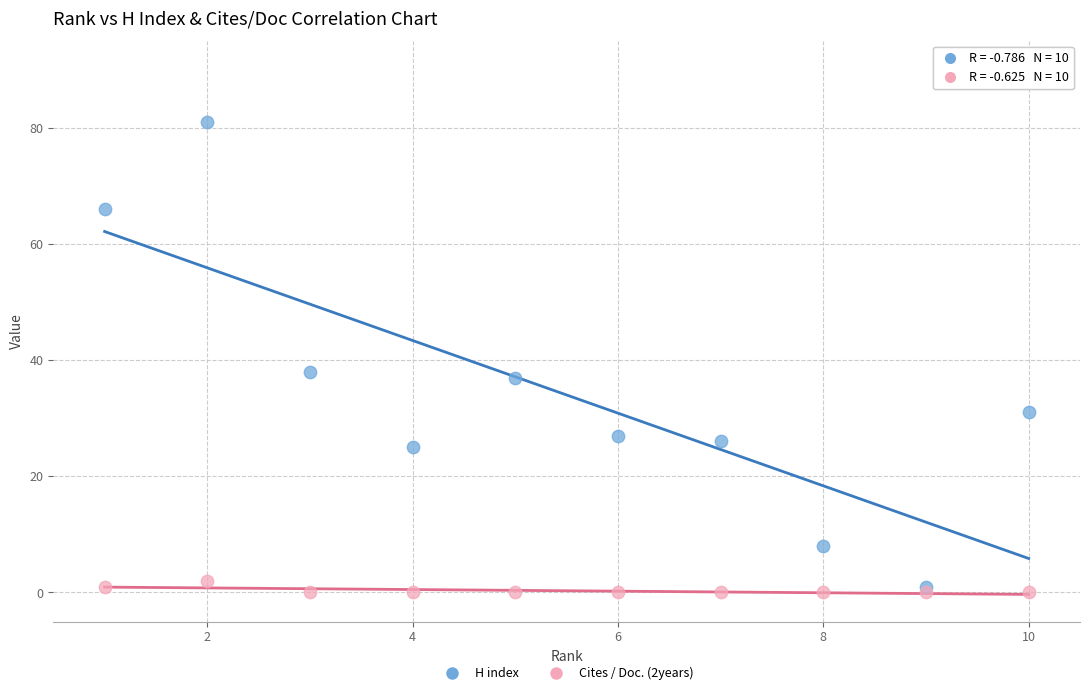

Which series has the widest spread of Y values?

H index